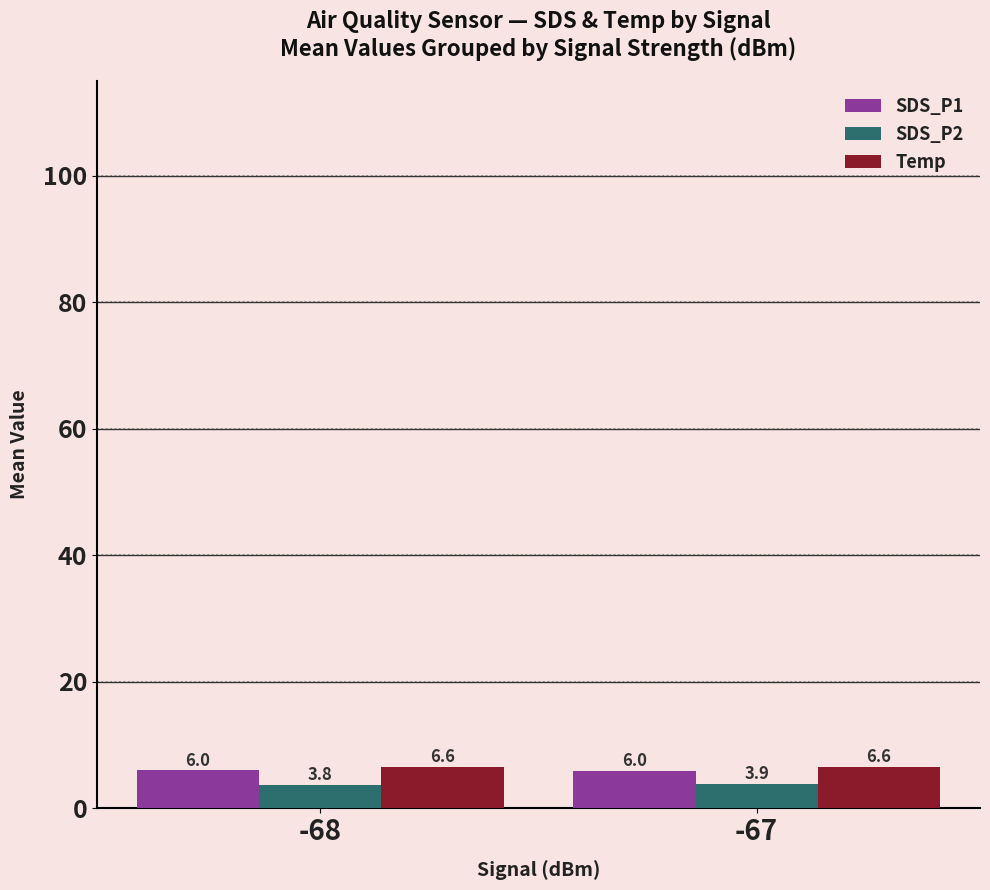

Reading right to left, transcribe all the data shown in this chart.

SDS_P1: 6.0	6.0
SDS_P2: 3.9	3.8
Temp: 6.6	6.6